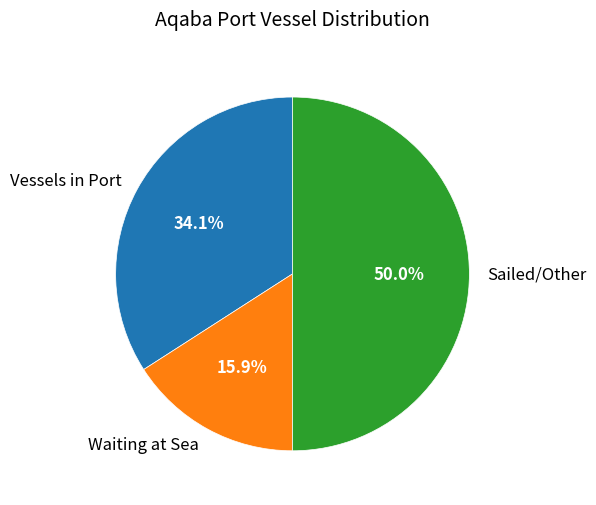

To the nearest percent, what is the difference between the largest and smallest slice percentages?

34%